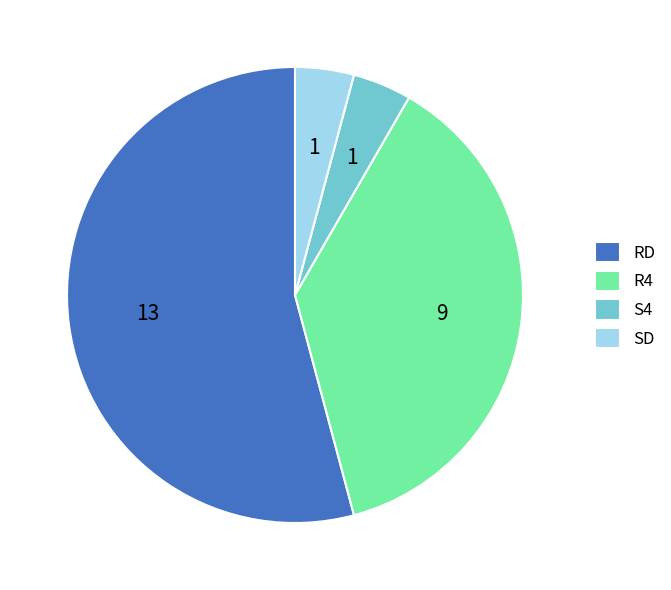

The R4 slice represents 88% of the pie. True or false?

False